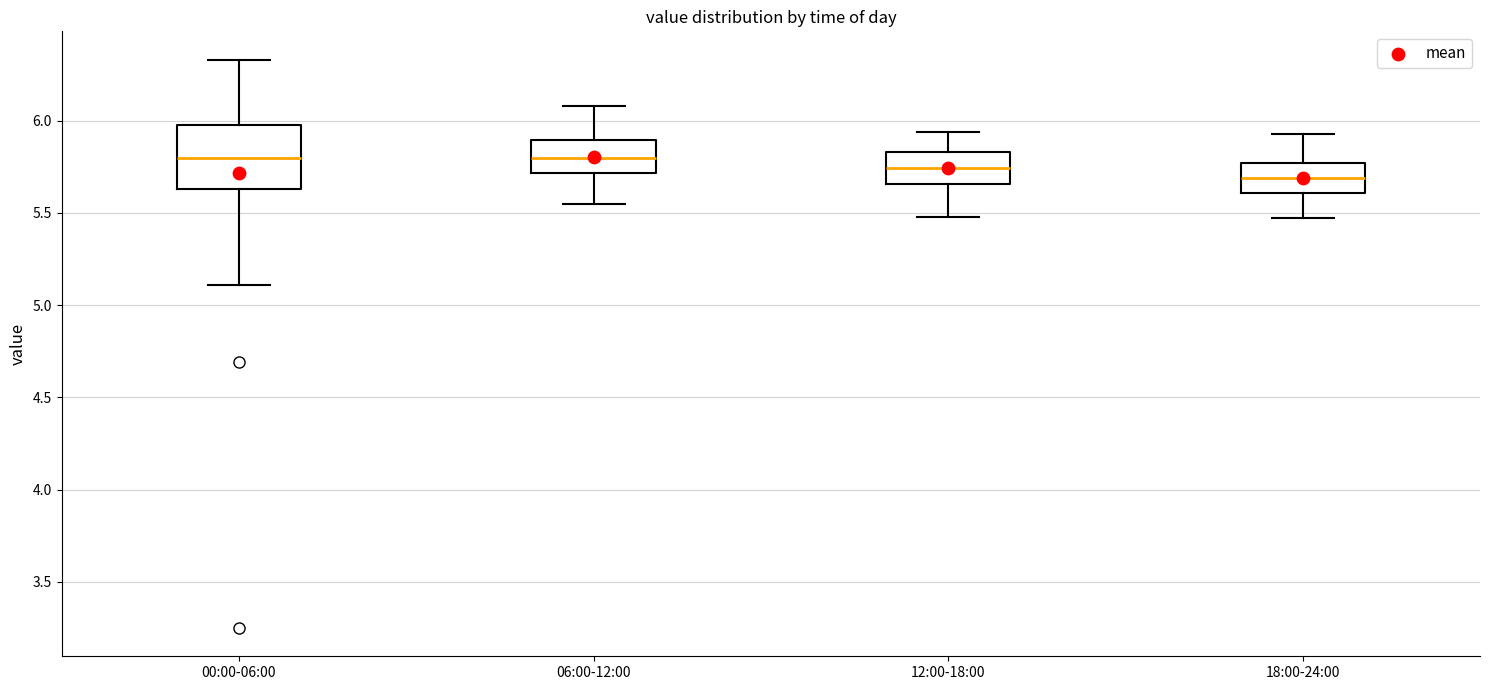

Which box is the tallest, from its lower edge to its upper edge?

00:00-06:00